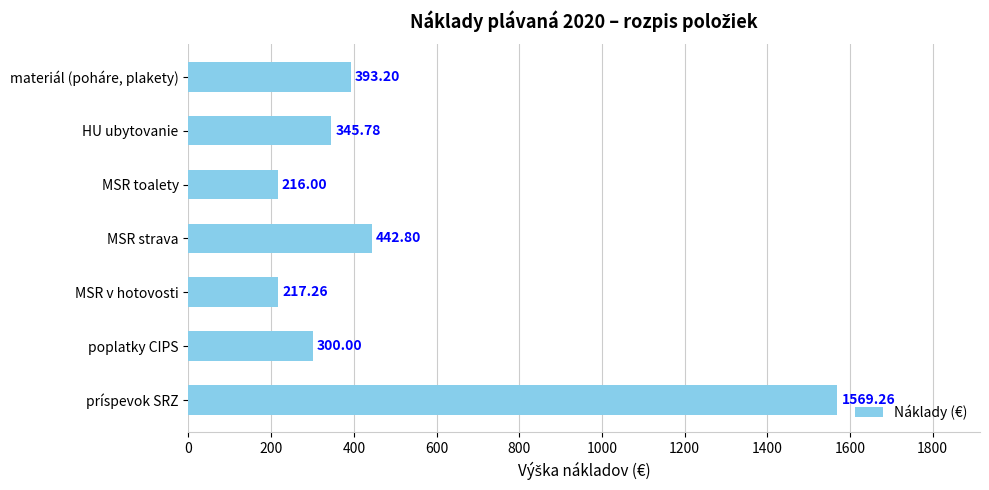

At which label is the value closest to 892?

MSR strava